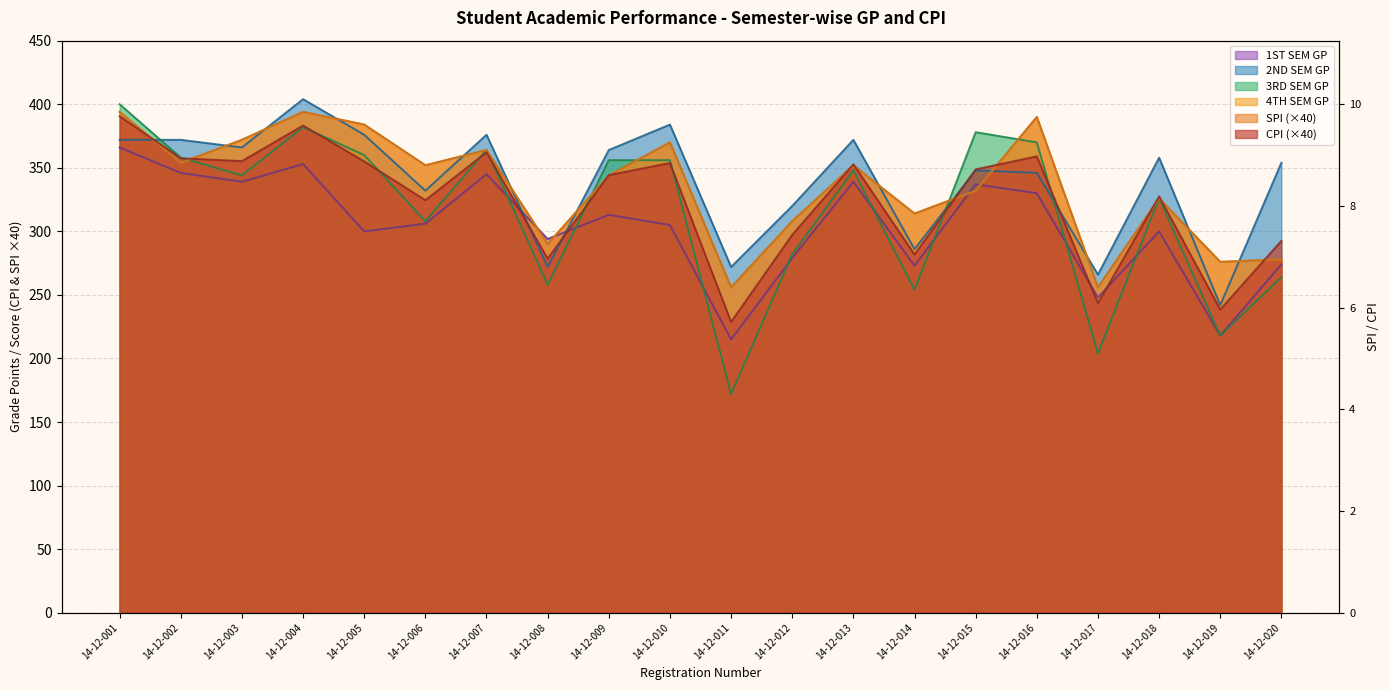

What is the difference between the maximum and minimum values in the CPI series?

161.8